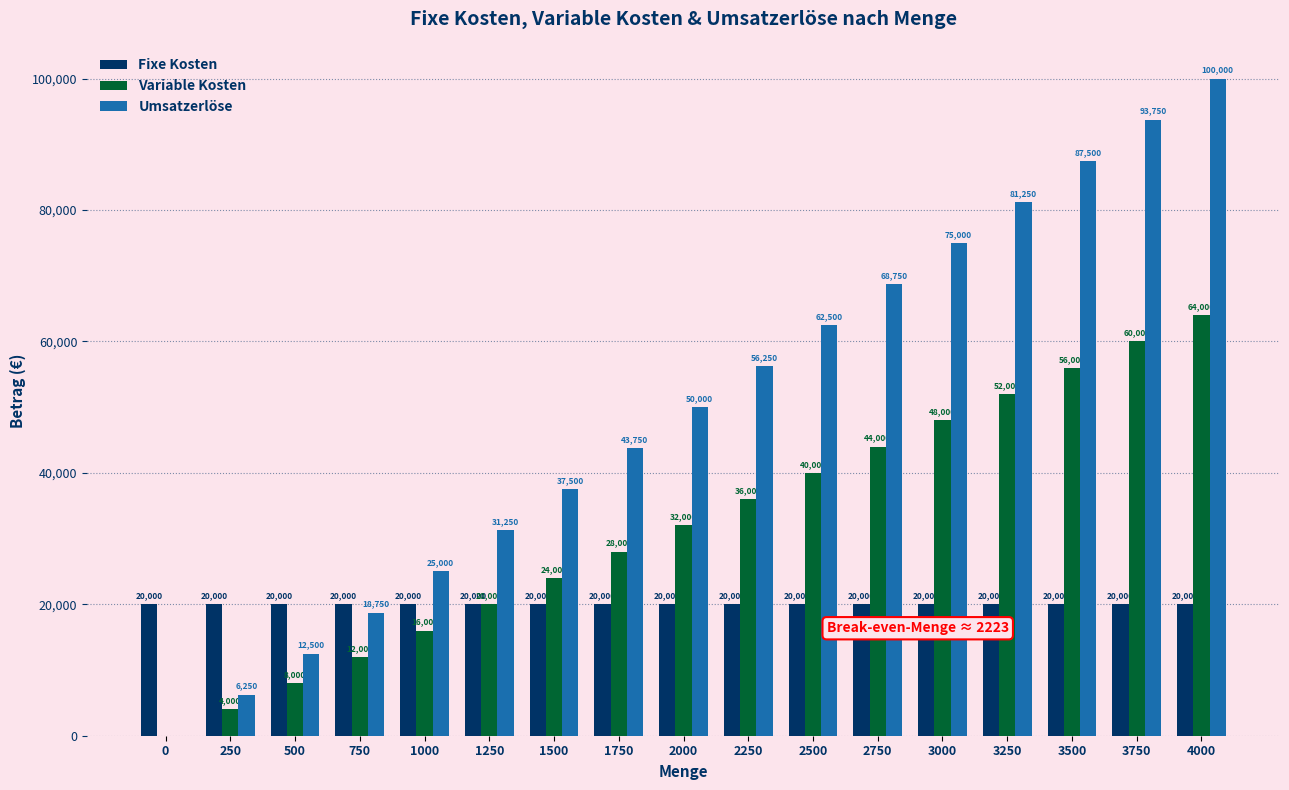

Is it true that Variable Kosten equals 47567 at 2250?

False